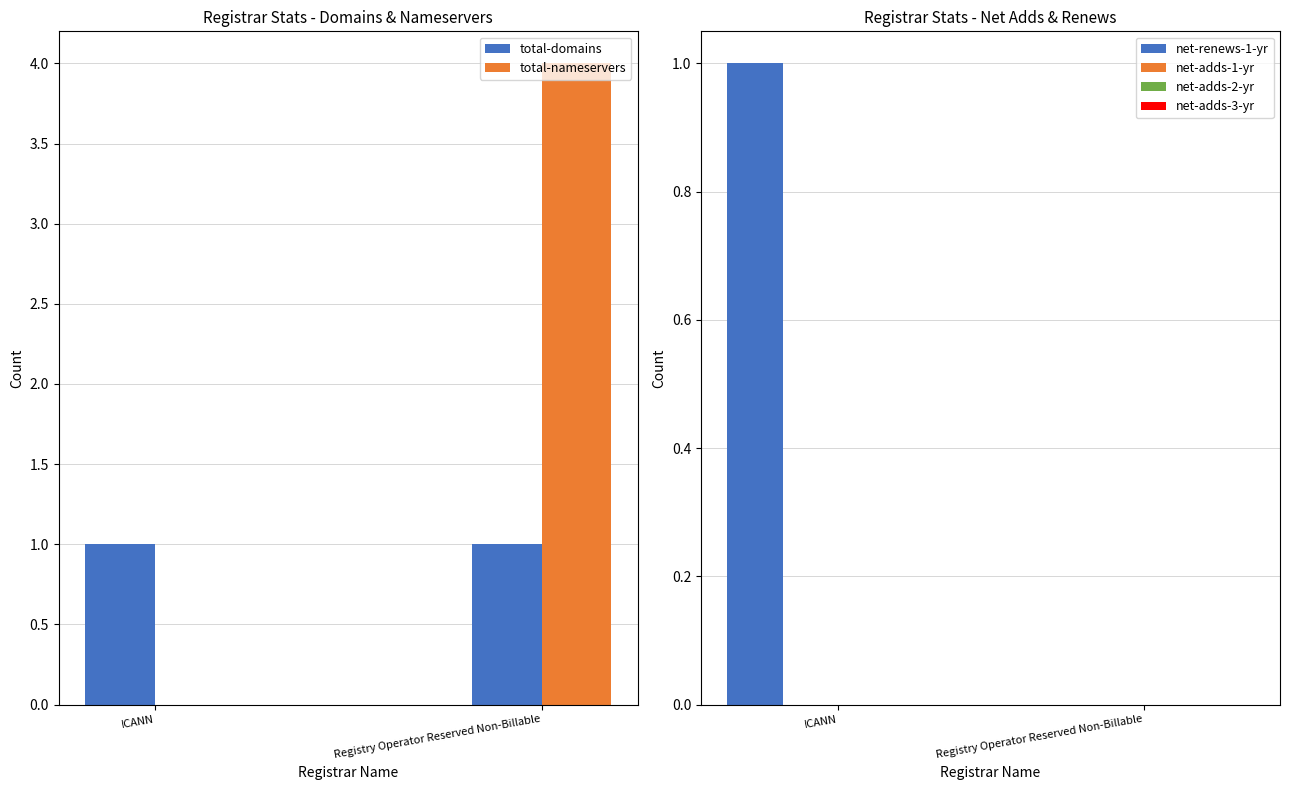

List the series in order of their peak value, lowest first.

net-adds-1-yr, net-adds-2-yr, net-adds-3-yr, total-domains, net-renews-1-yr, total-nameservers